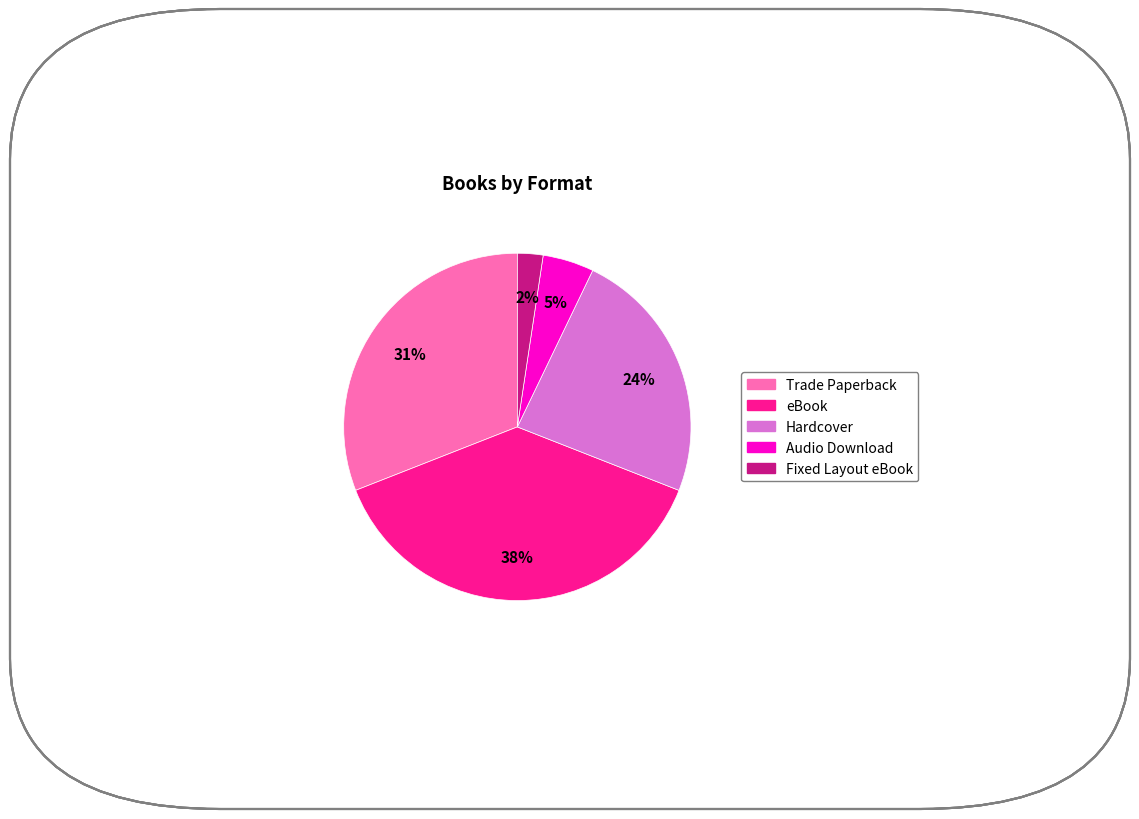

The eBook slice represents 23% of the pie. True or false?

False